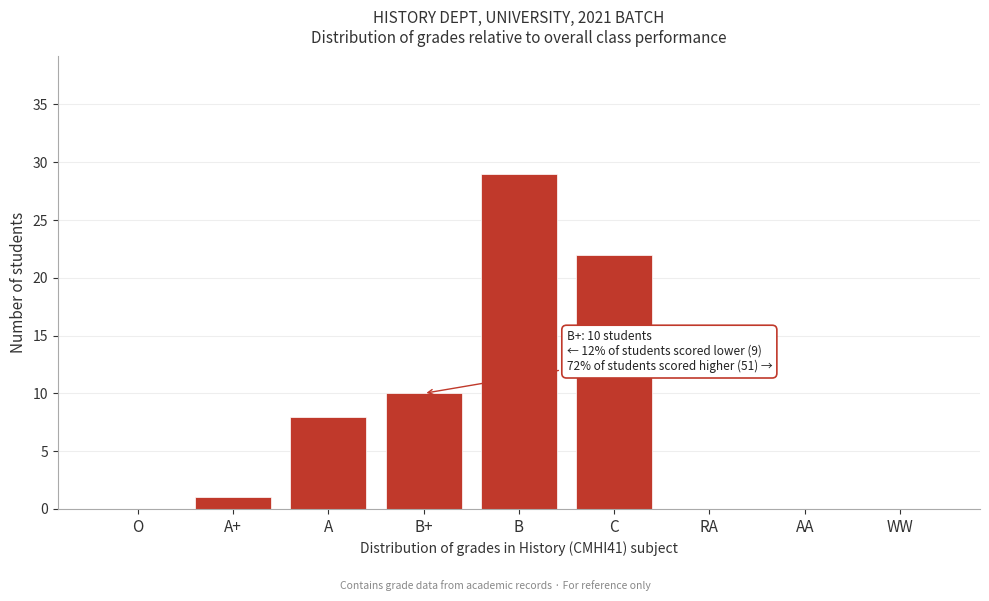

Reading left to right, extract all data points from this chart.

O=0	A+=1	A=8	B+=10	B=29	C=22	RA=0	AA=0	WW=0